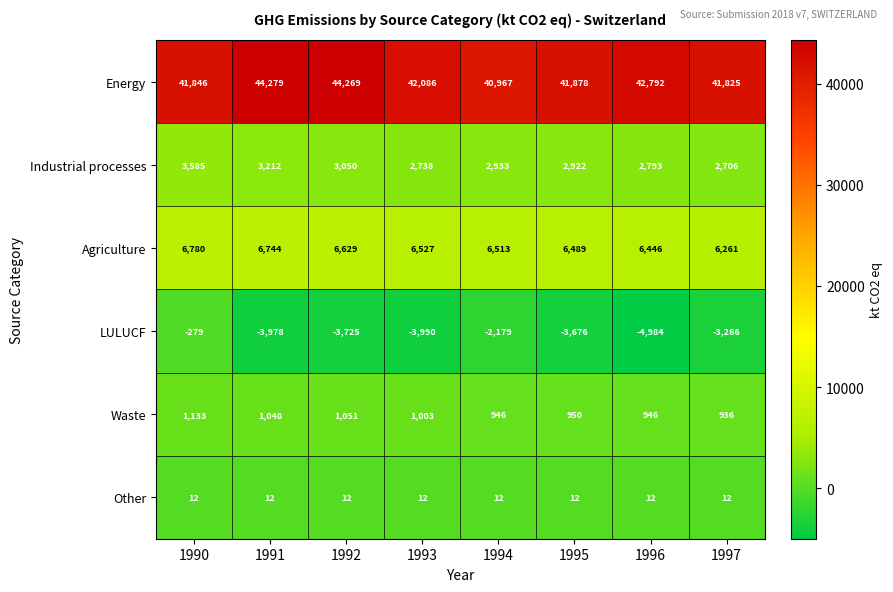

Which series has the largest total across all categories?

Energy